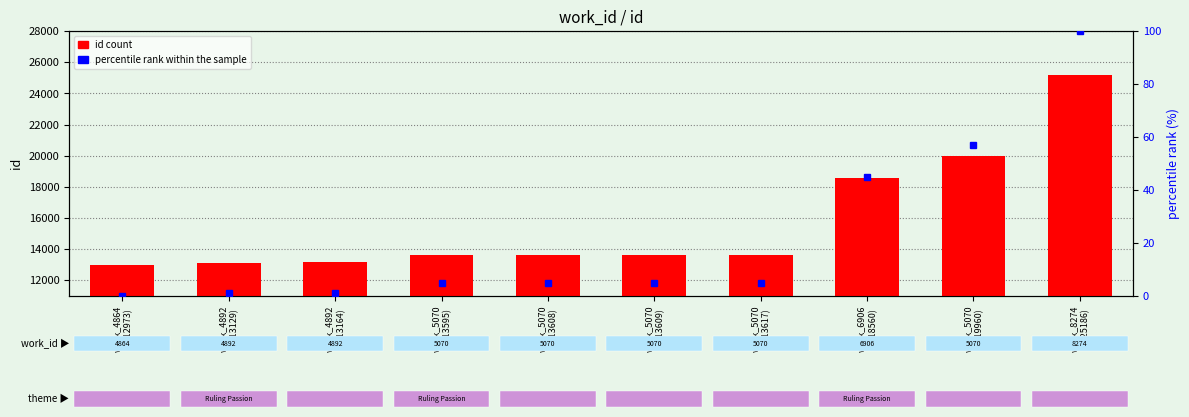

What is the label of the 5th bar from the right?

work_5070
(id:13609)